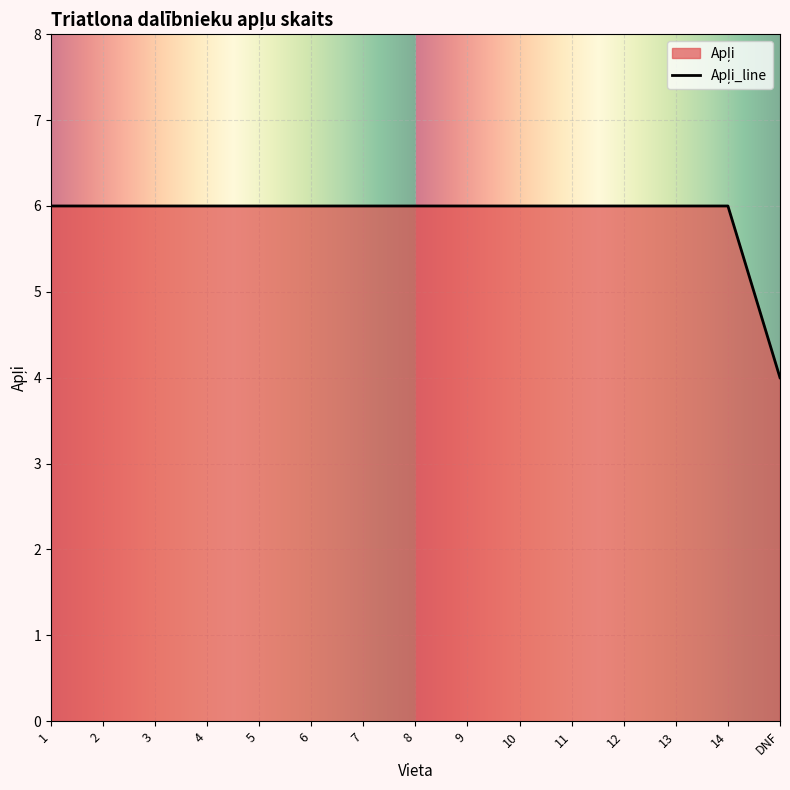

Reading left to right, transcribe all the data shown in this chart.

6	6	6	6	6	6	6	6	6	6	6	6	6	6	4